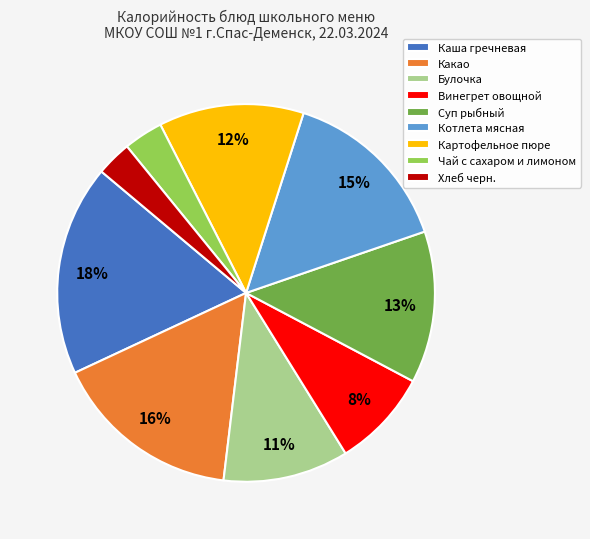

What percentage is the Какао slice, to the nearest percent?

16%